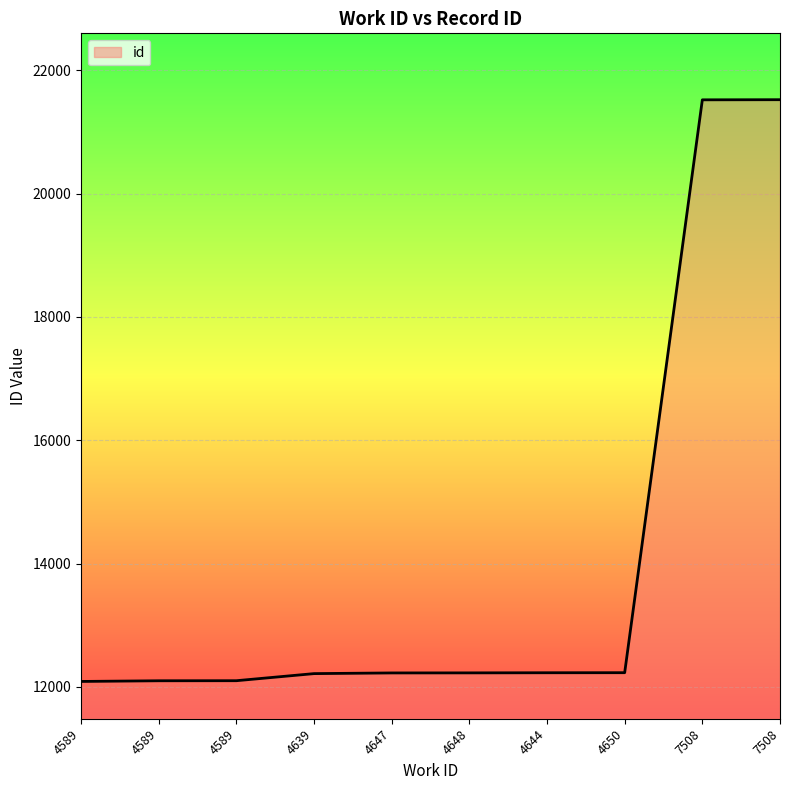

The chart shows a value of 20242 at 4648. True or false?

False